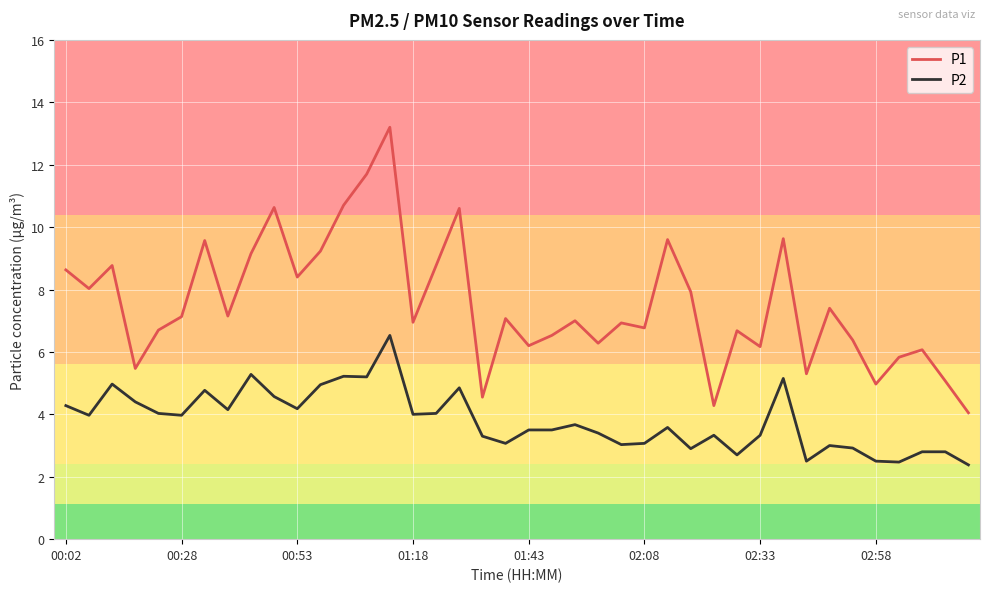

True or false: P1 and P2 cross at least once.

False